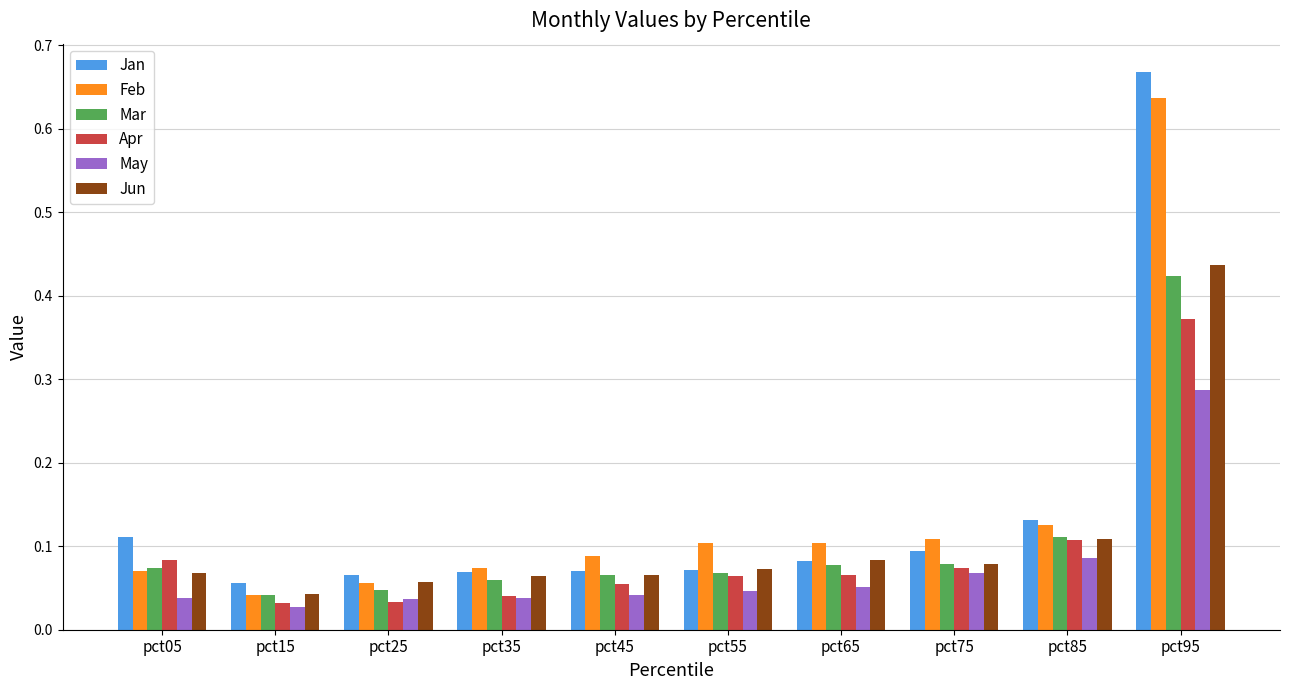

At how many categories does at least one series exceed 0?

10